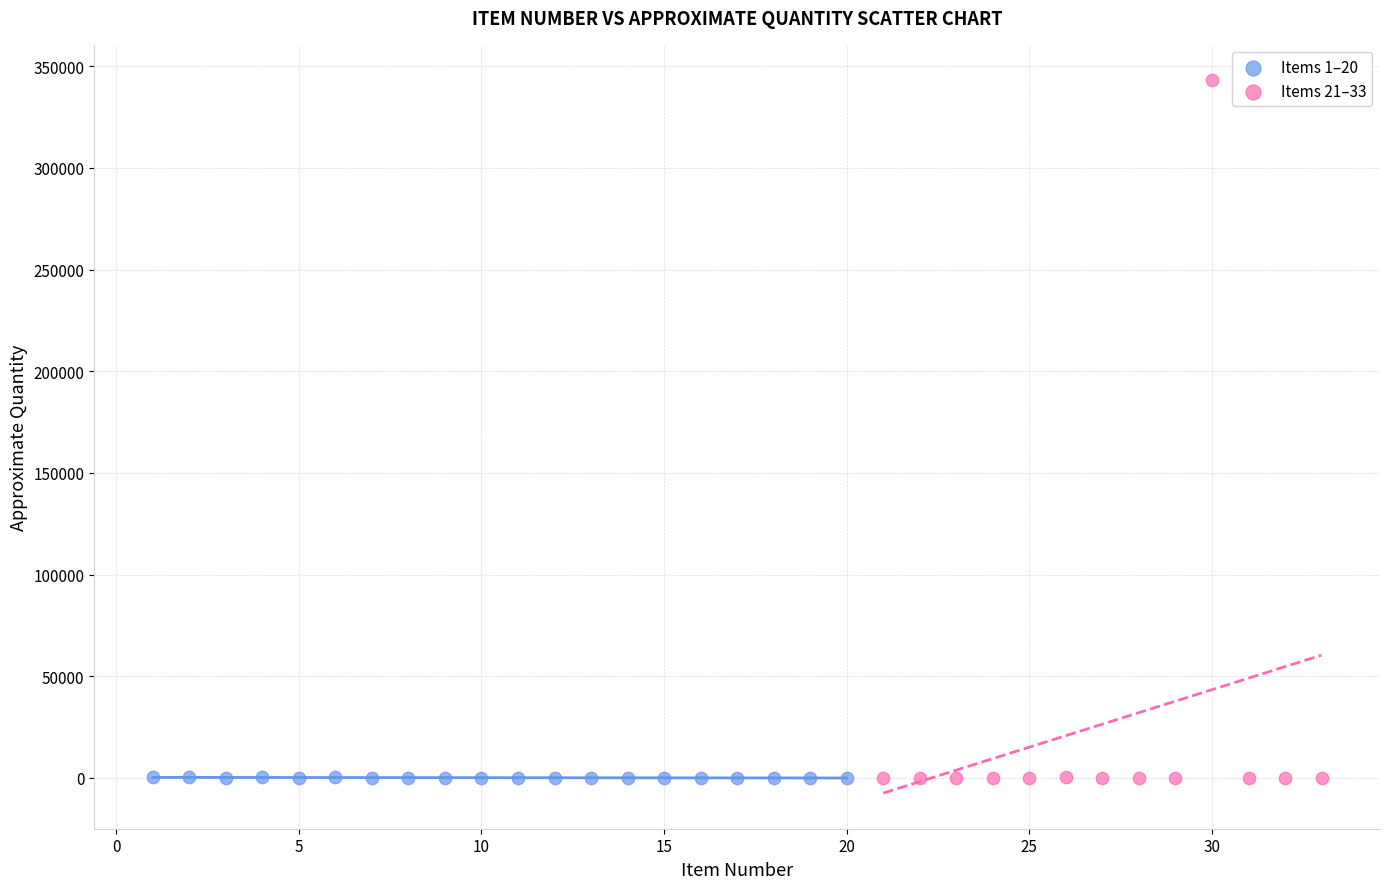

Which series has the widest spread of Y values?

Items 21–33